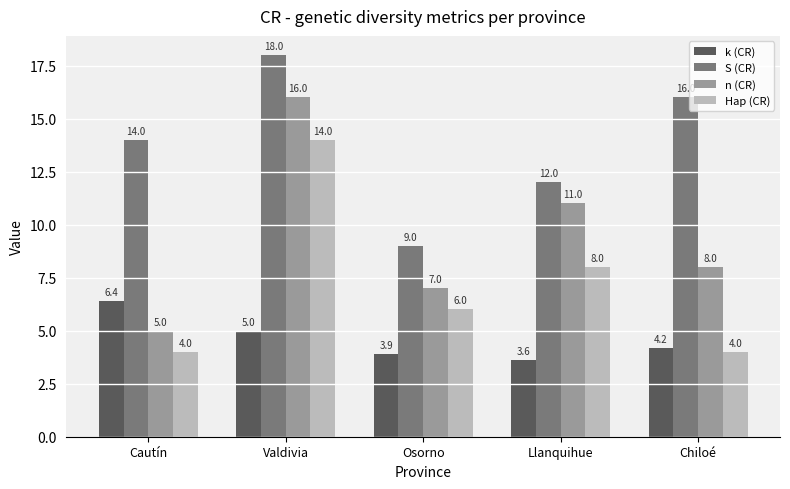

What is the label of the 3rd bar from the right?

Osorno